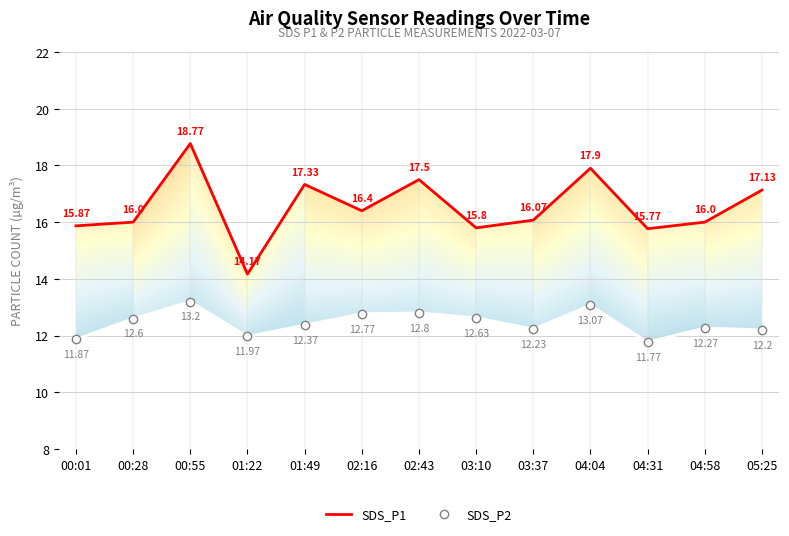

Reading left to right, list all the values displayed in this chart.

SDS_P1: 15.9	16.0	18.8	14.2	17.3	16.4	17.5	15.8	16.1	17.9	15.8	16.0	17.1
SDS_P2: 11.9	12.6	13.2	12.0	12.4	12.8	12.8	12.6	12.2	13.1	11.8	12.3	12.2